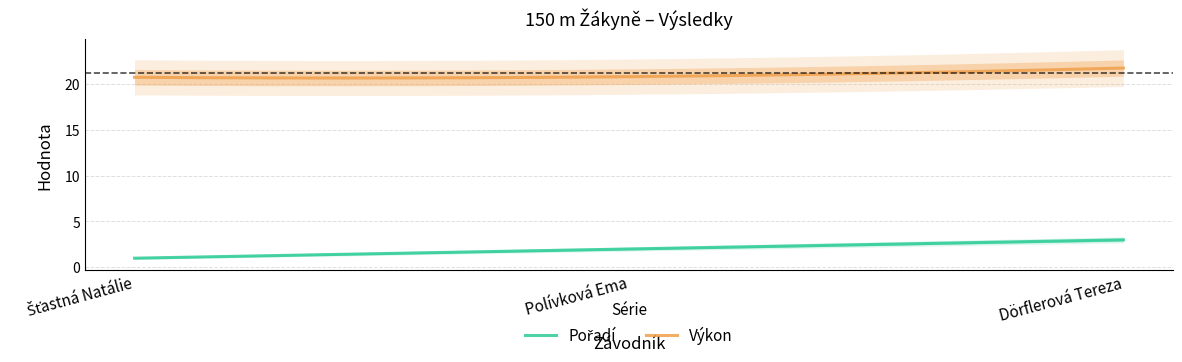

What is the lowest value of the Výkon series?

20.6